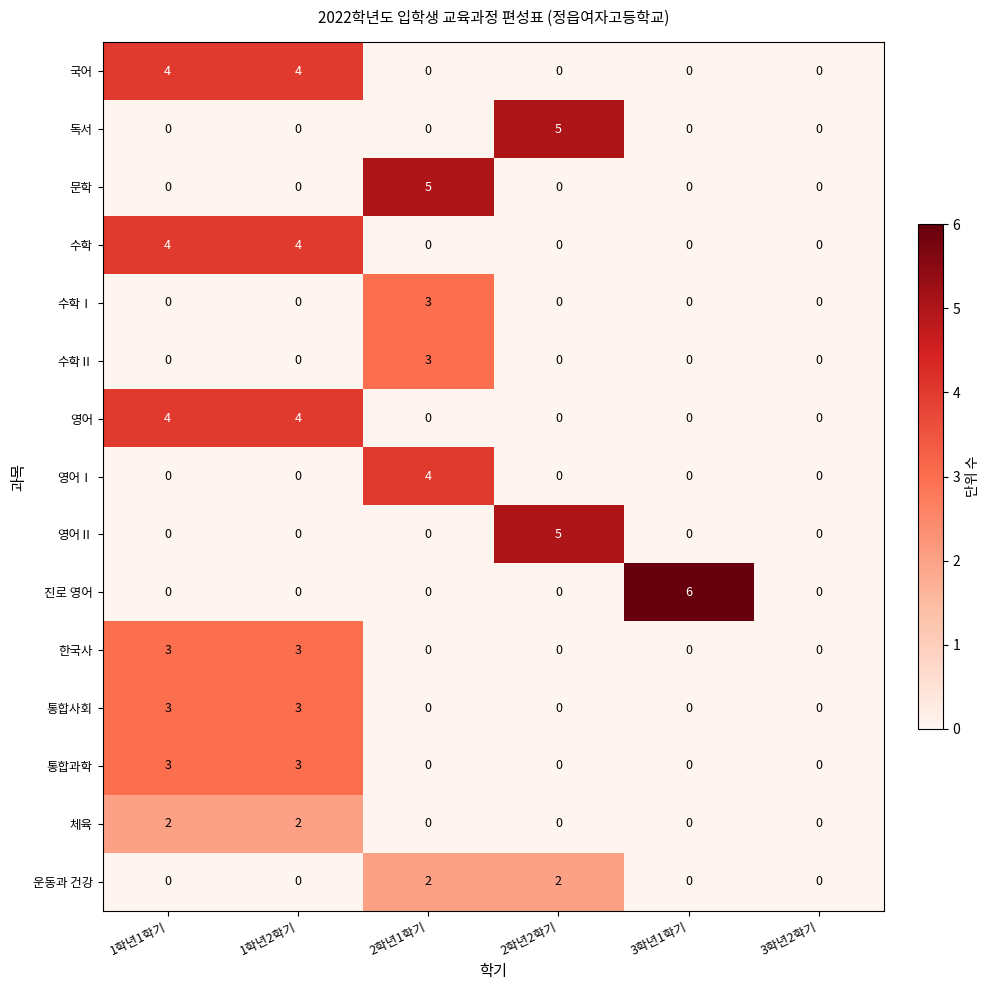

Is the value of 진로 영어 at 3학년1학기 greater than the value of 영어Ⅰ at 3학년2학기?

Yes